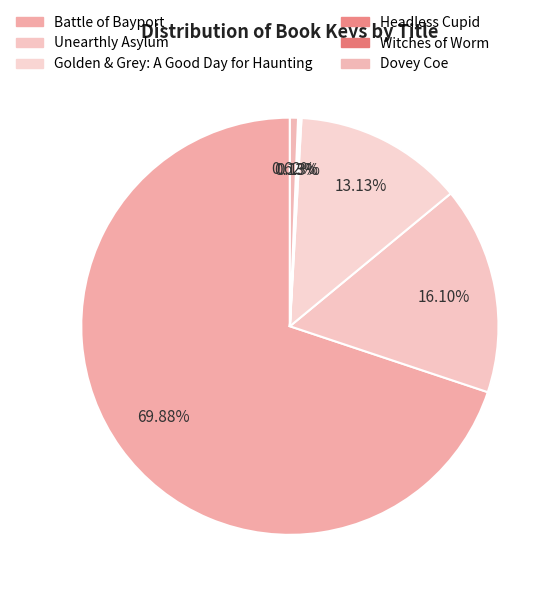

Between Witches of Worm and Unearthly Asylum, which is larger?

Unearthly Asylum